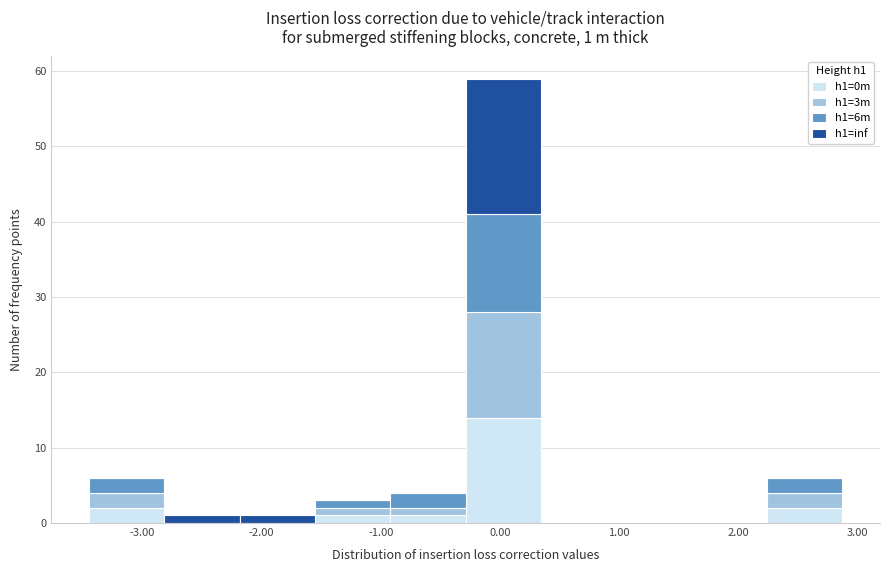

Which range on the x-axis has the tallest stacked bar (by total height)?

-0.3 to 0.3